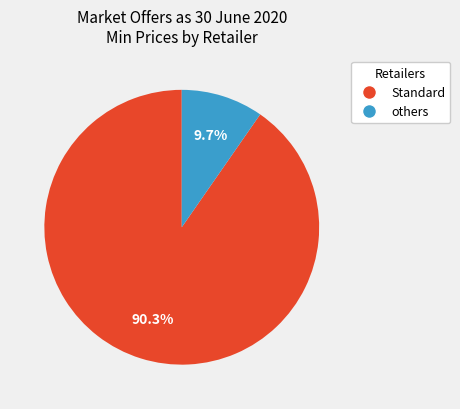

Rank the categories by value from lowest to highest.

others, Standard